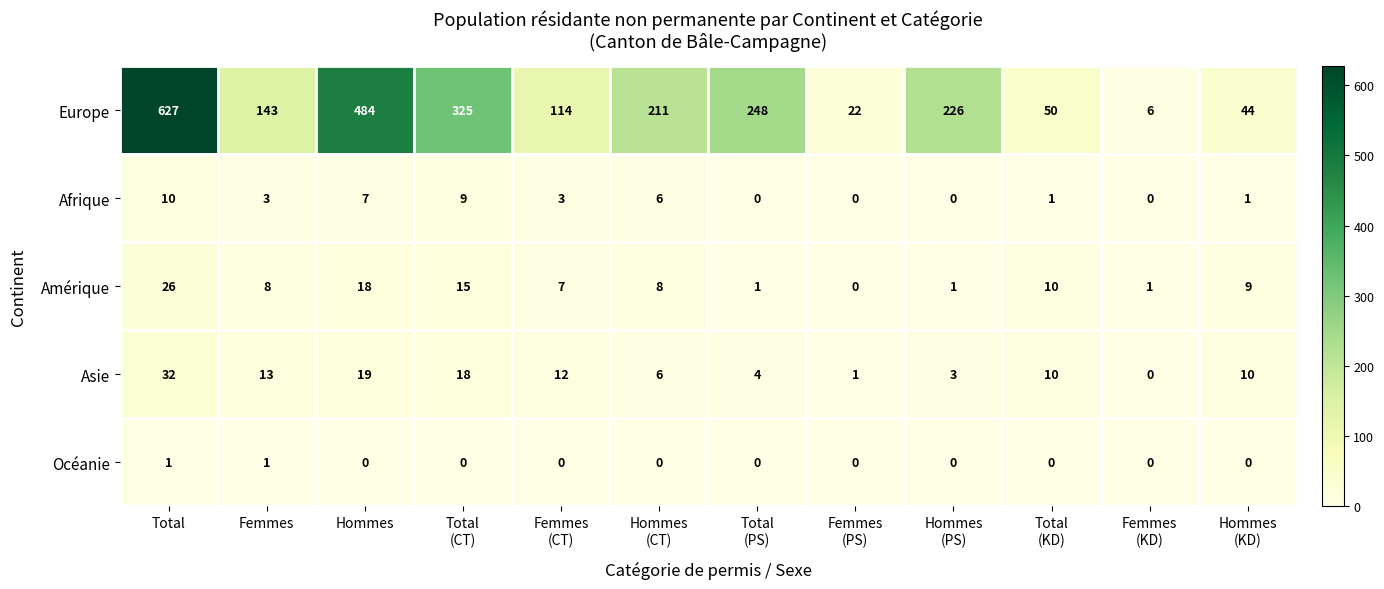

The Afrique series shows 1 at Femmes. True or false?

False